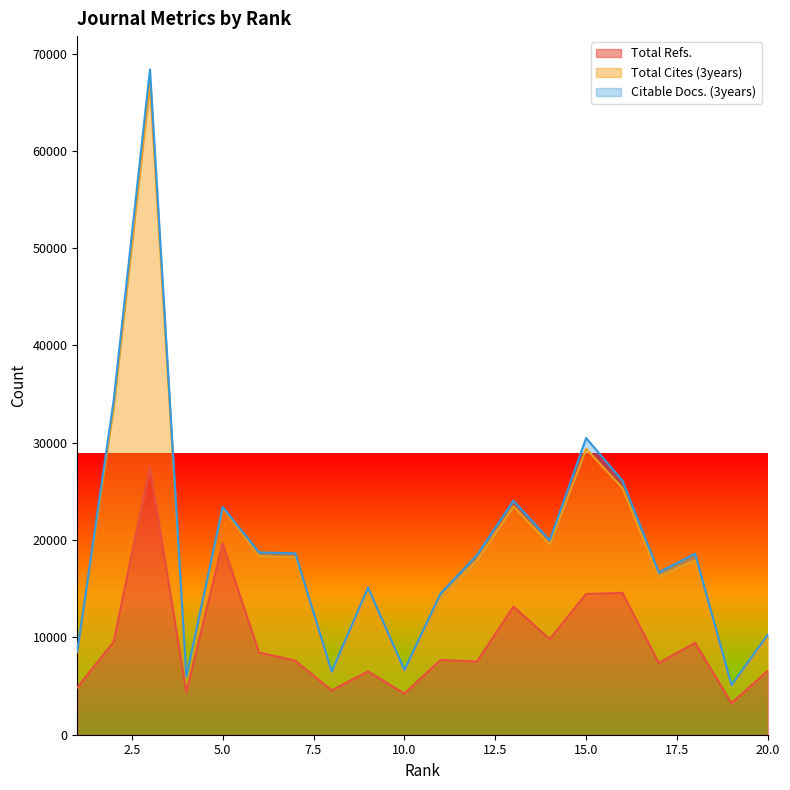

Which has a higher value, 11 or 9?

11